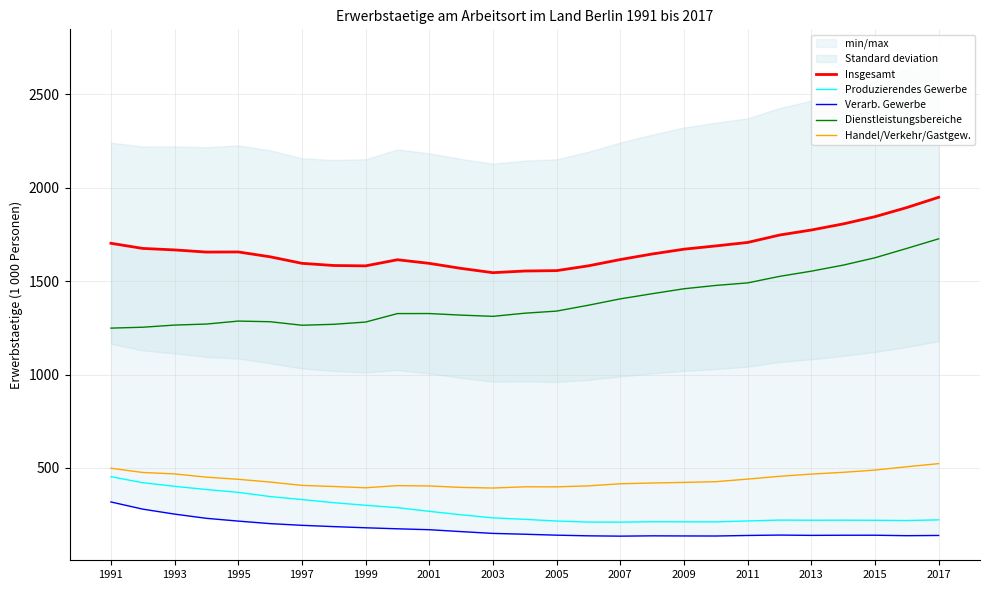

What is the minimum value for Handel/Verkehr/Gastgew.?

392.4